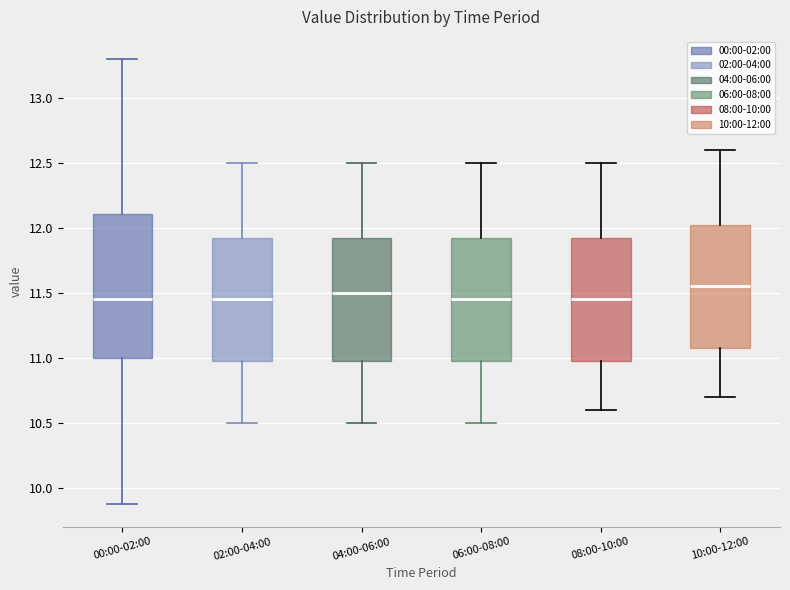

Which box's median line is the highest?

10:00-12:00